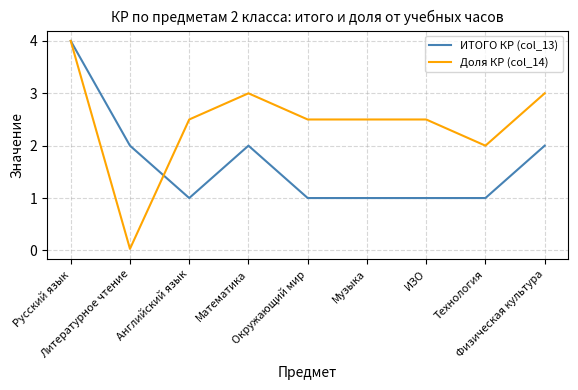

What is the difference between the maximum and minimum values in the ИТОГО КР (col_13) series?

3.0